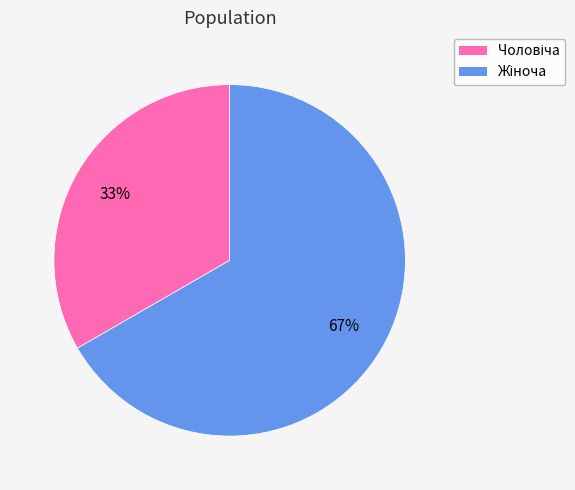

To the nearest percent, what is the average slice percentage?

50%